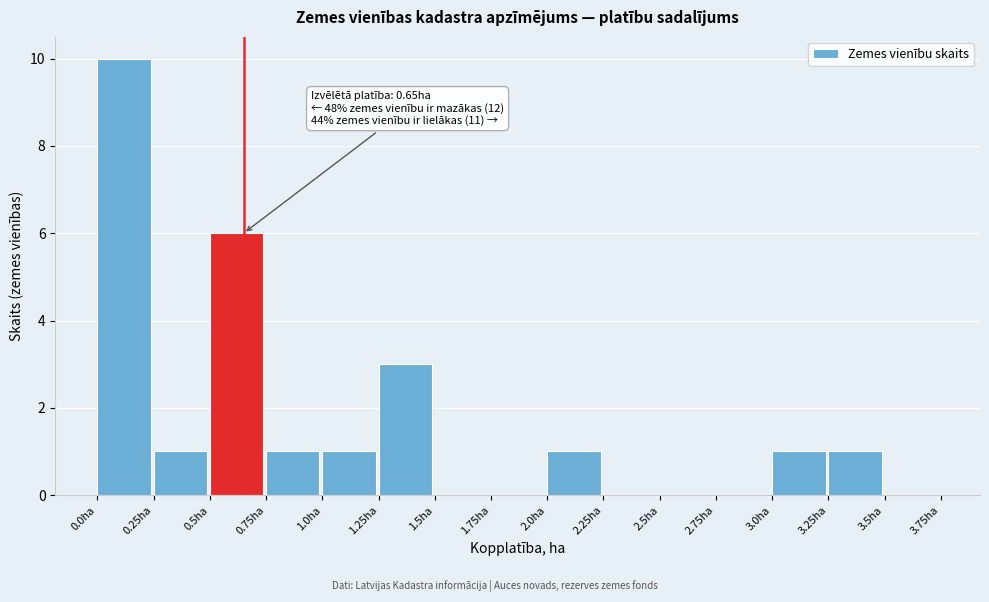

Over which range of the x-axis is the bar tallest?

0.00 to 0.25